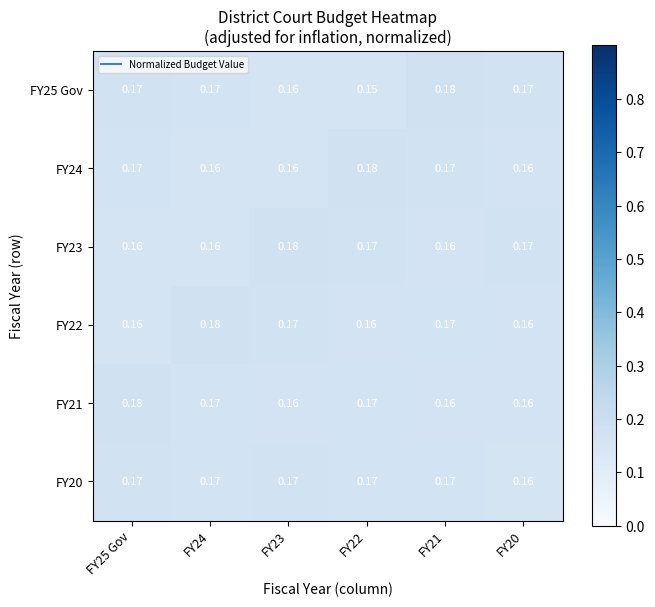

Is the value of FY22 at FY20 greater than the value of FY25 Gov at FY22?

Yes